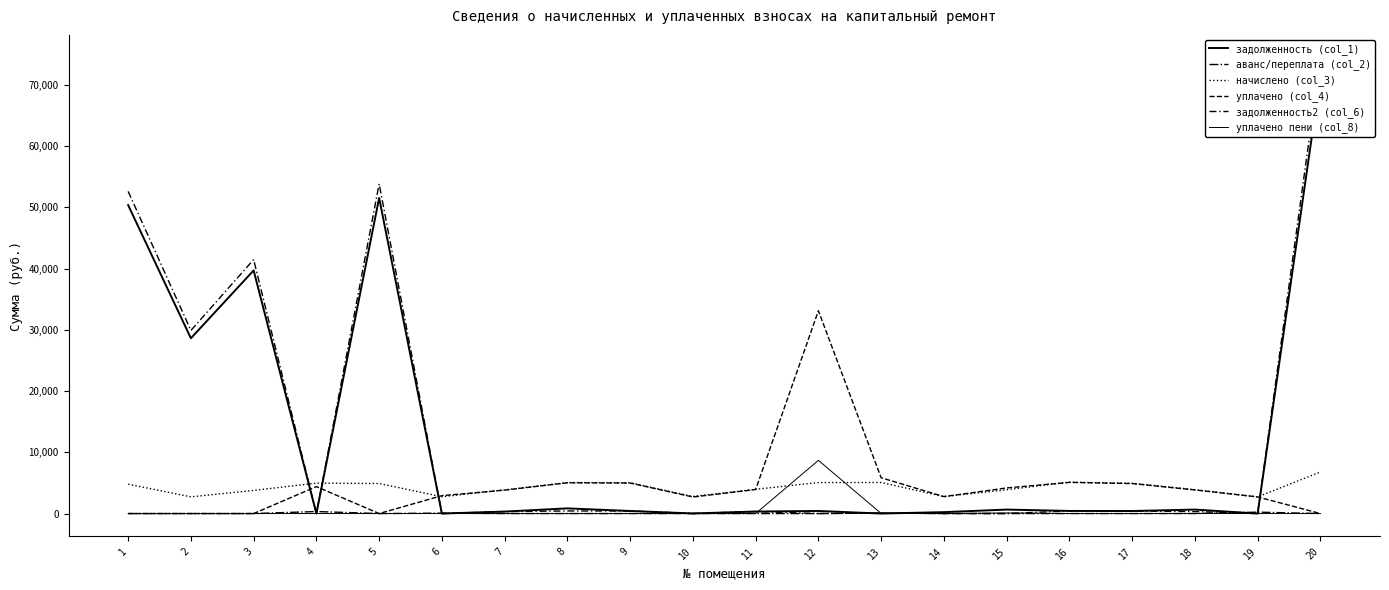

At which label is задолженность (col_1) closest to 35630?

3